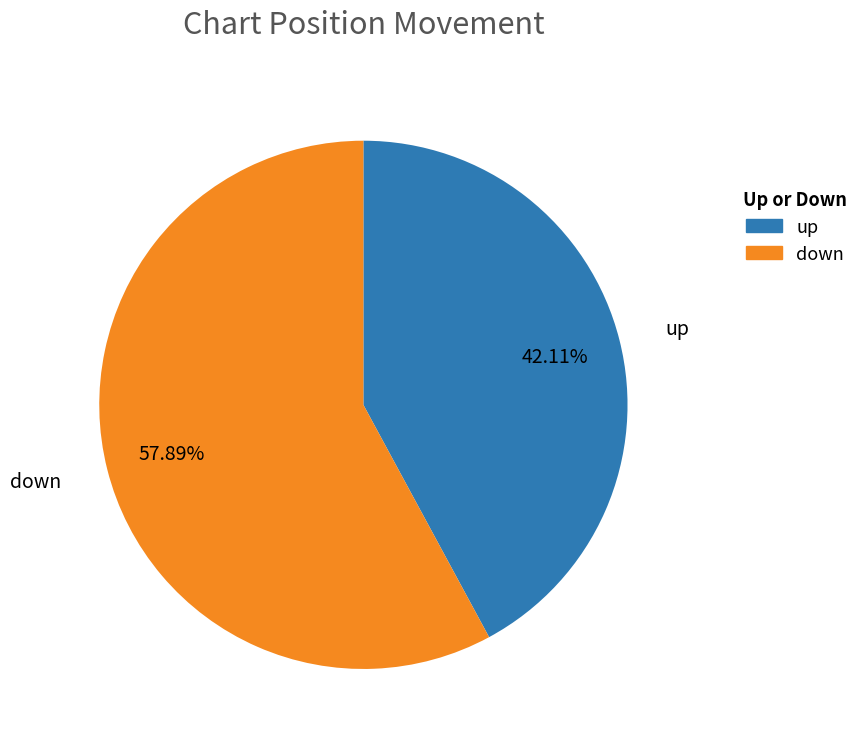

Approximately how many times larger is the value at up compared to down?

0.7